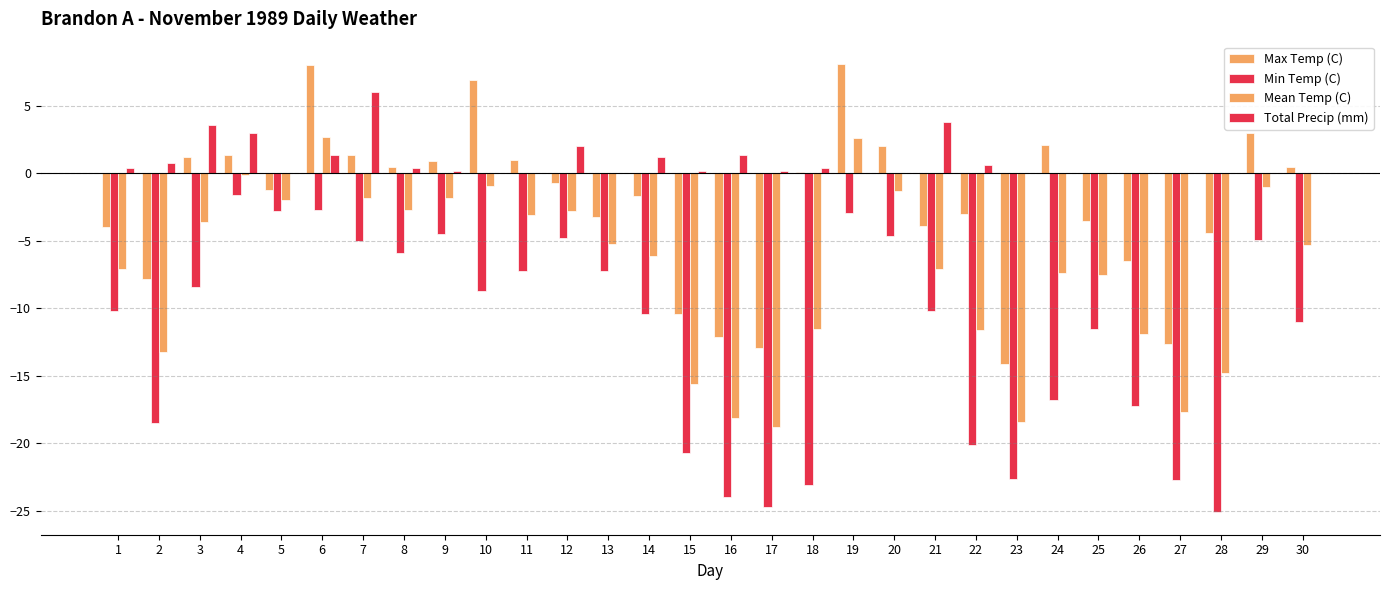

Does the chart contain stacked bars?

No